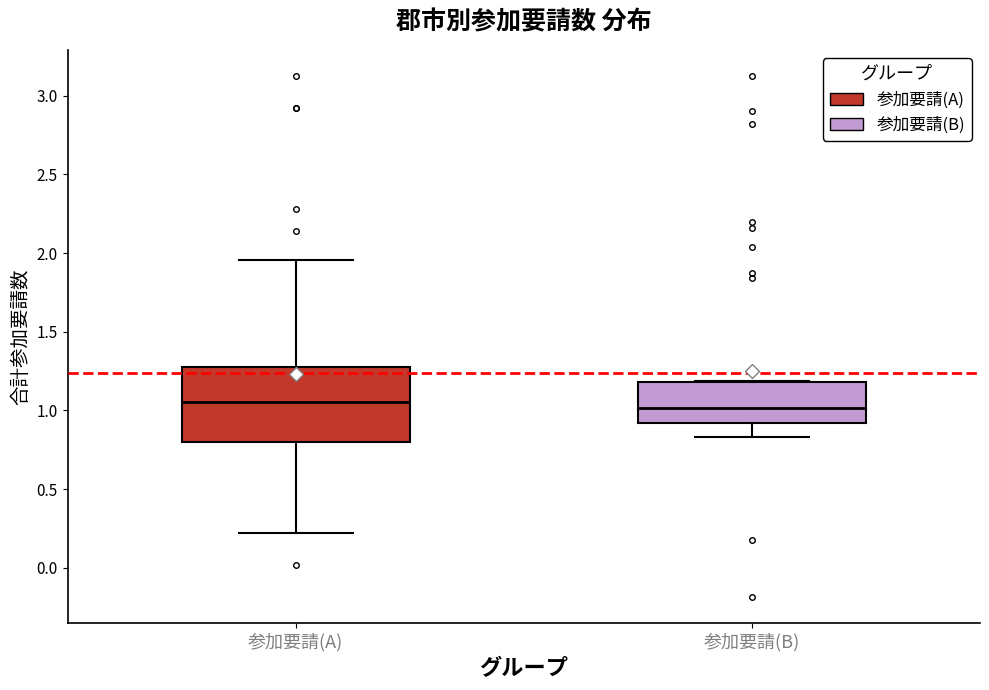

Reading left to right, read every box against the y-axis: the position of its median line, the range the box covers, and the ends of its whiskers. The values are not printed on the chart, so give them approximately, as read against the axis.

参加要請(A): median 1.05, box 0.80 to 1.30, whiskers 0.20 to 1.95
参加要請(B): median 1.00, box 0.90 to 1.20, whiskers 0.85 to 1.20